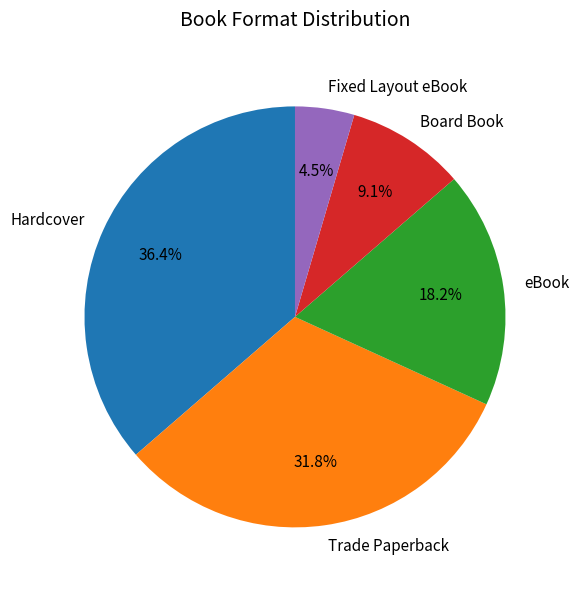

Approximately how many times larger is the value at eBook compared to Board Book?

2.0